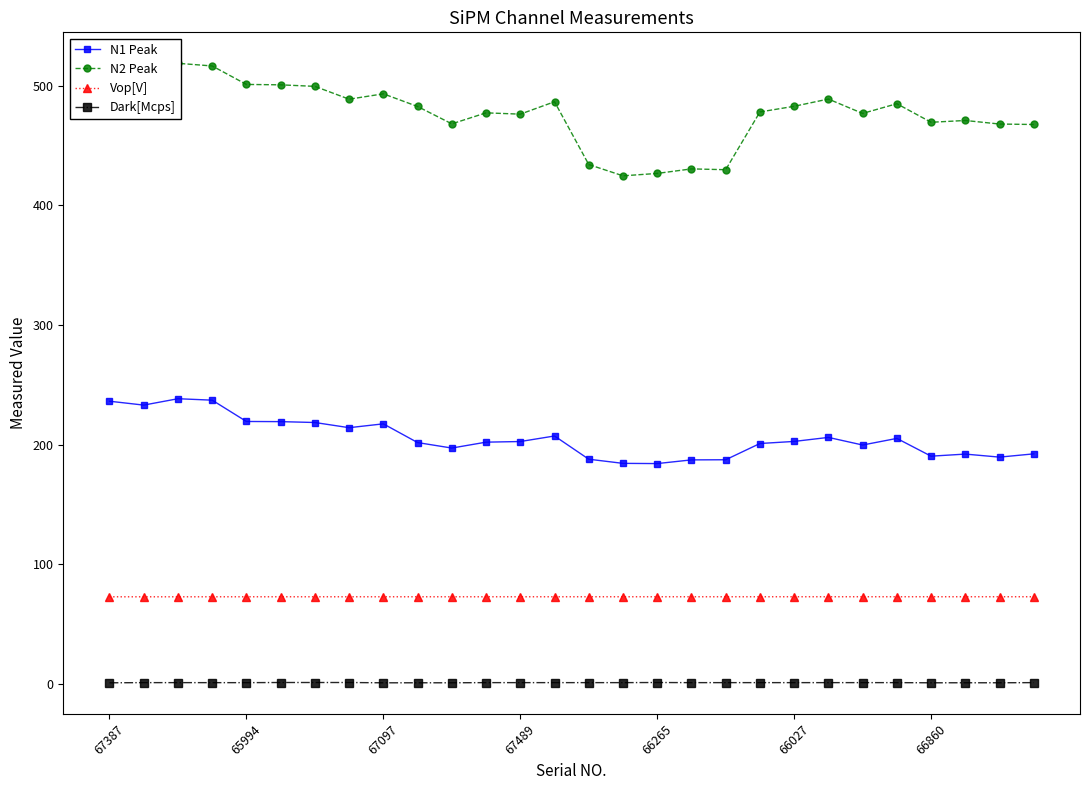

How many Vop[V] values are between 72 and 73?

28